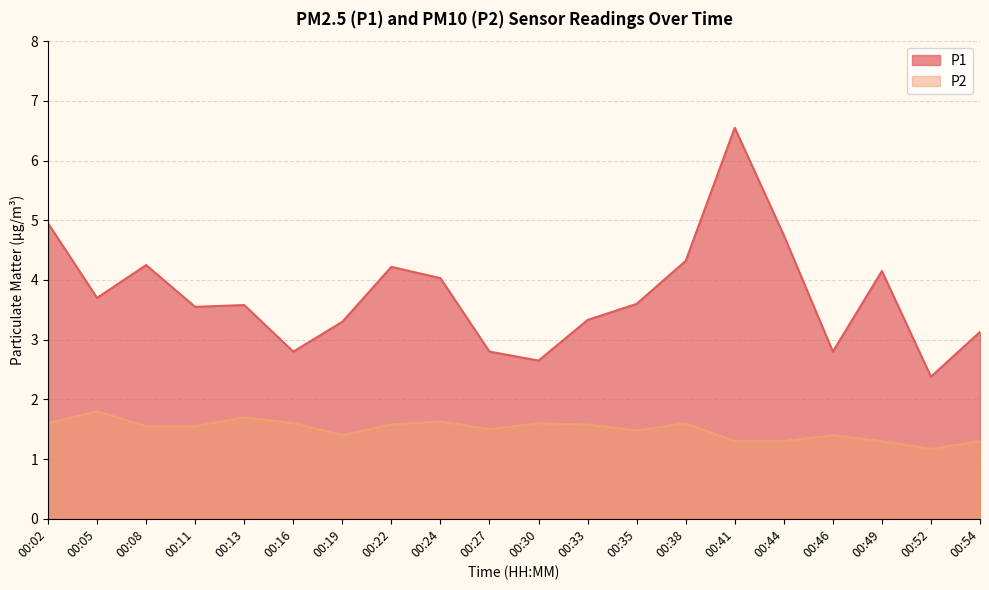

Count the P2 values in the range 1 to 2.

20